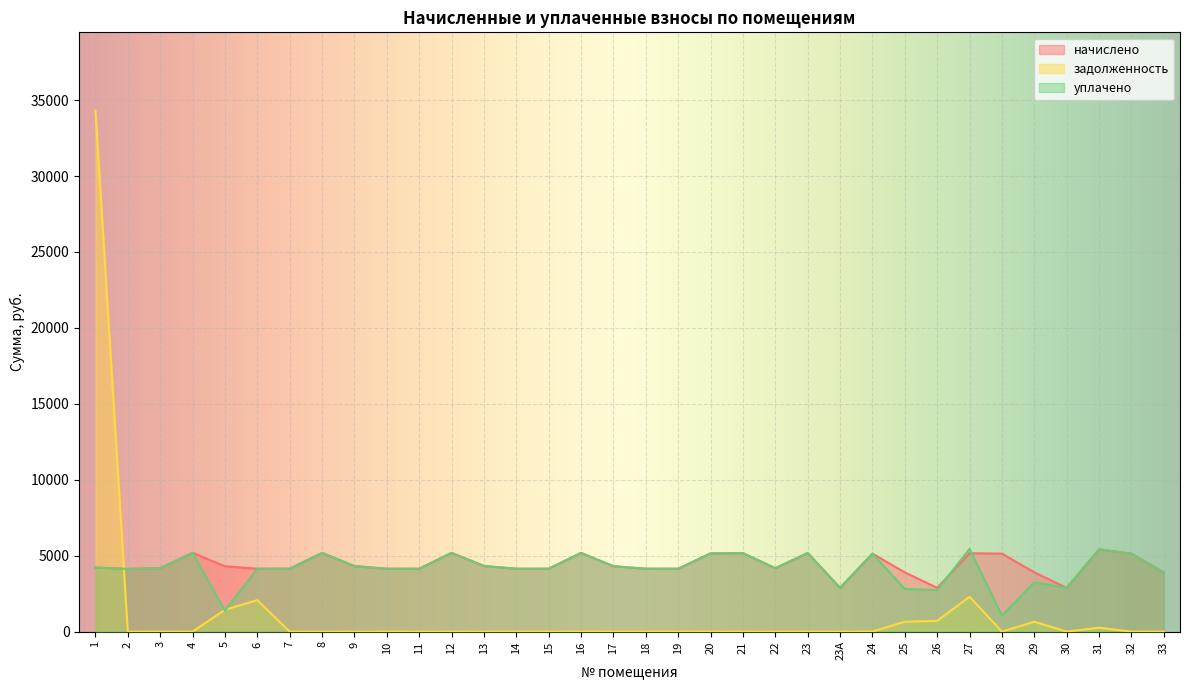

Is the value of уплачено at 7 greater than the value of начислено at 14?

No